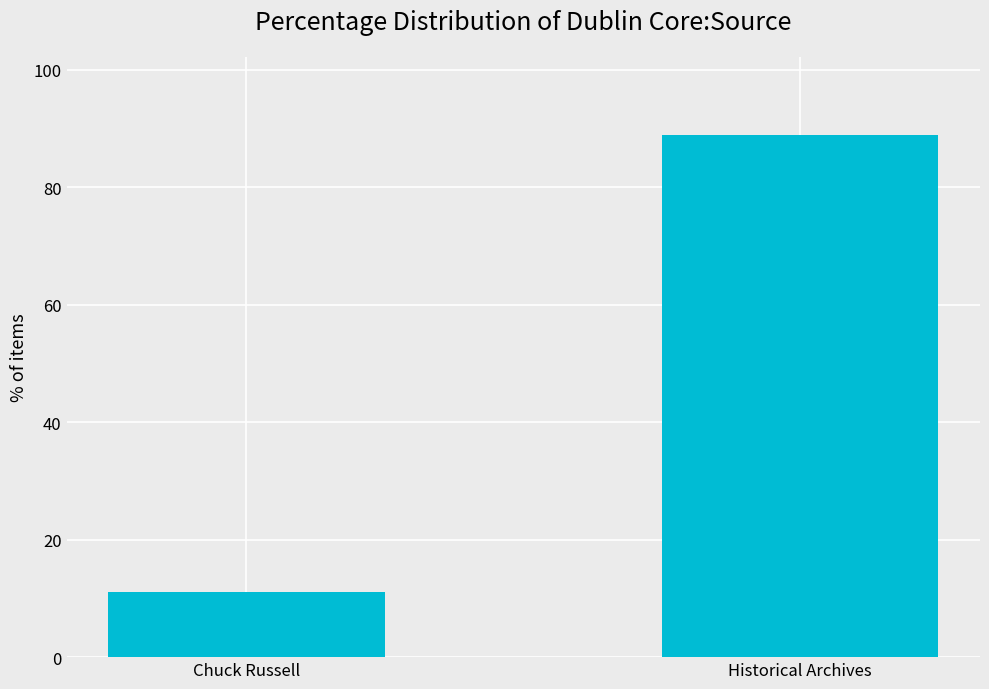

What is the label of the 1st bar from the left?

Chuck Russell